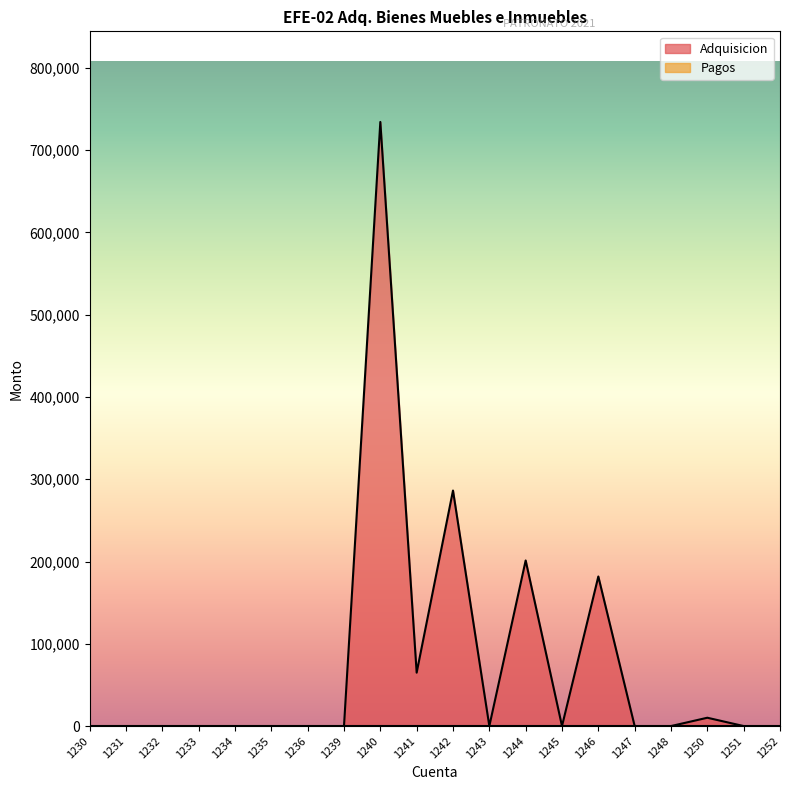

List the labels in order of value, smallest first.

1230, 1231, 1232, 1233, 1234, 1235, 1236, 1239, 1243, 1245, 1247, 1248, 1251, 1252, 1250, 1241, 1246, 1244, 1242, 1240